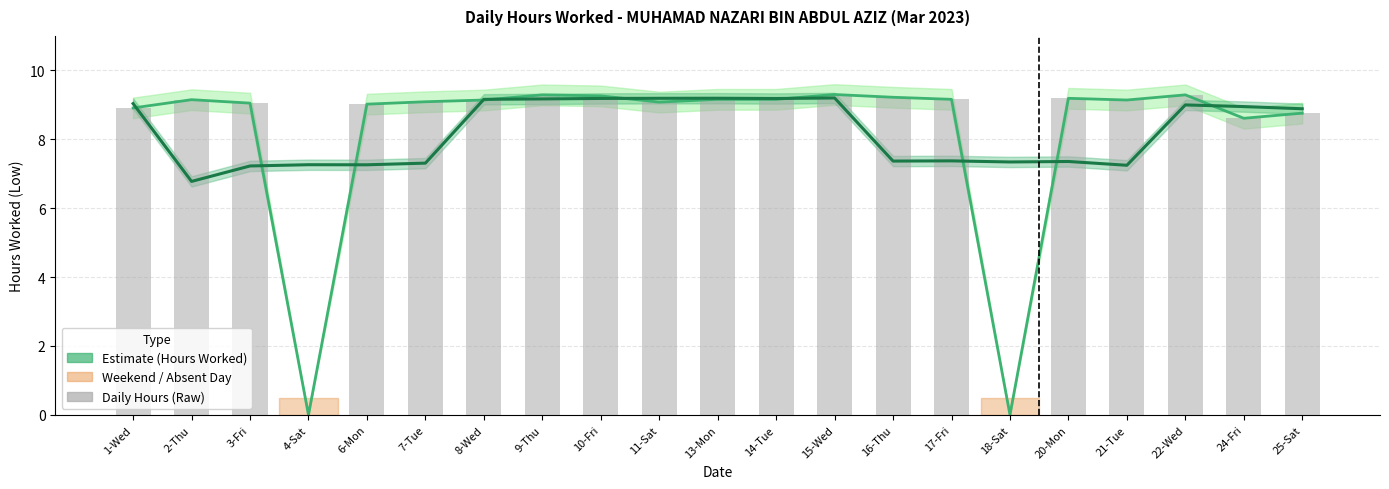

How many categories are shown in the chart?

21